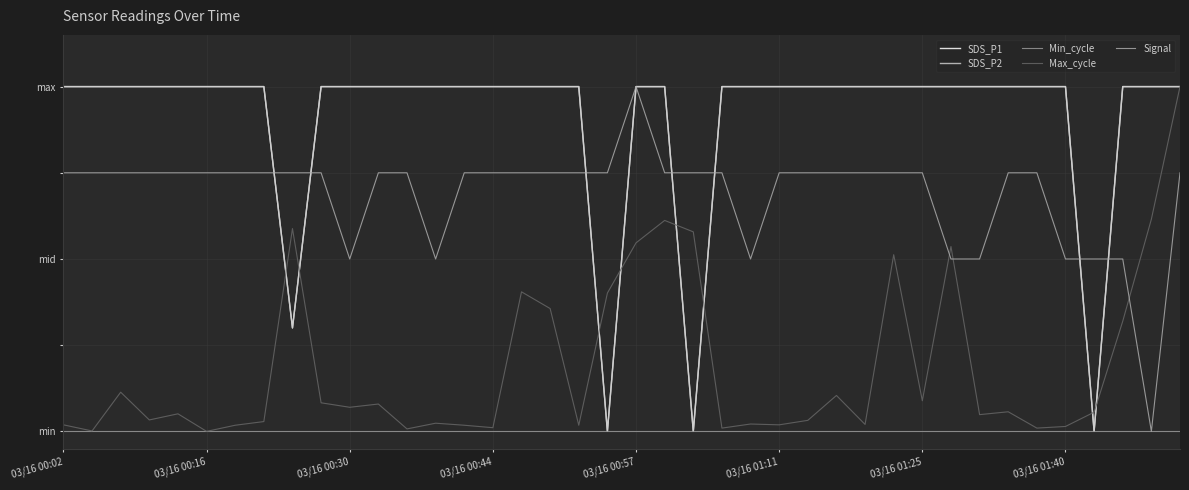

Does the chart display data point markers on the line(s)?

No